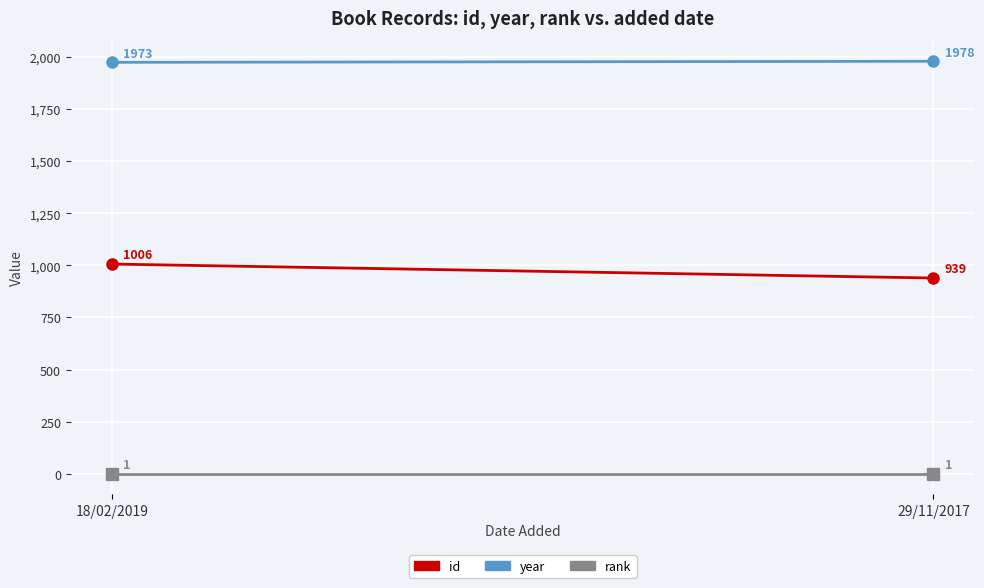

Where is id nearest to the value 972?

29/11/2017